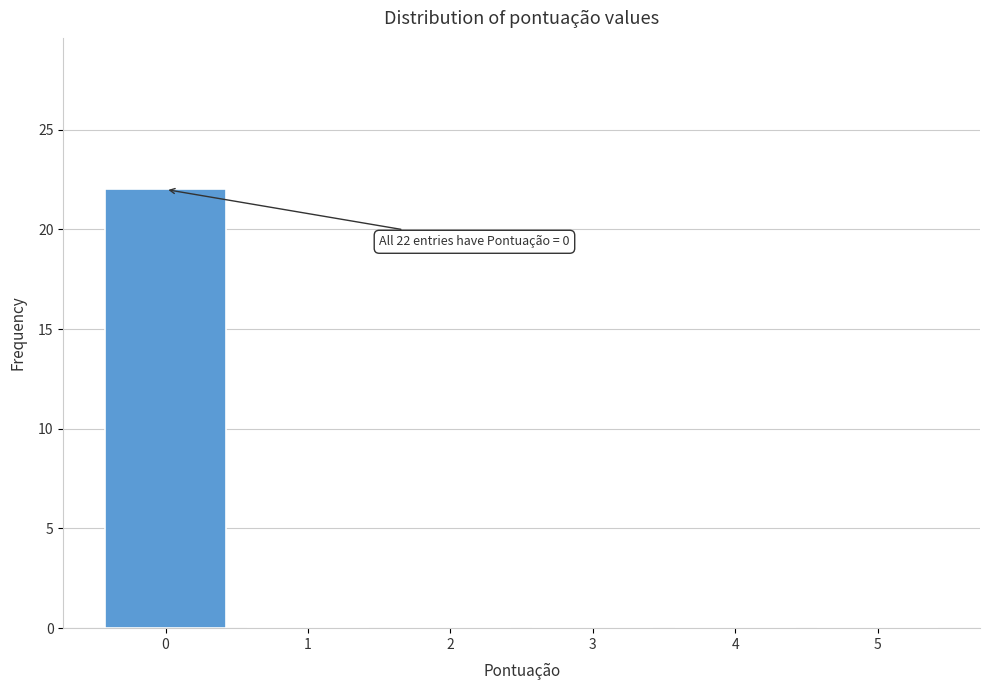

Which range on the x-axis has the tallest bar?

-0.5 to 0.5